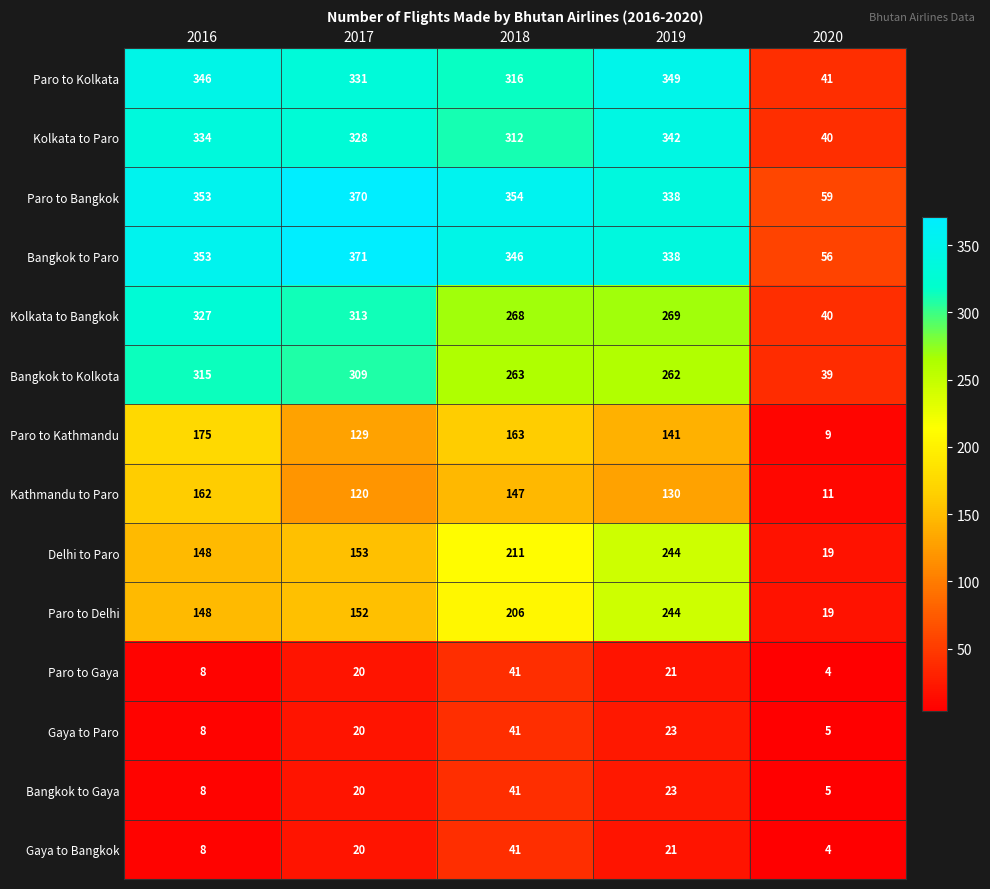

What is the difference between the highest and lowest values at 2016?

345